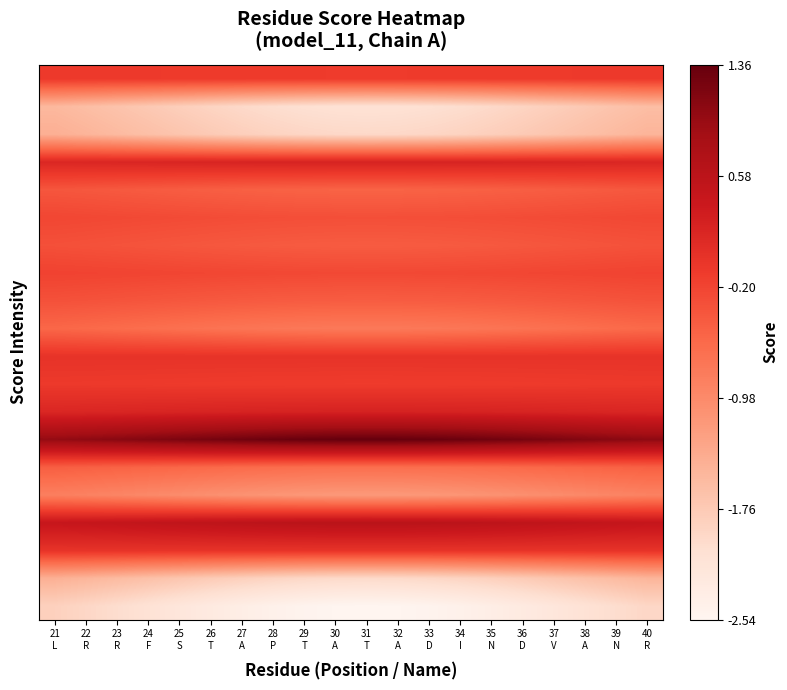

What is the smallest value displayed?

-2.5